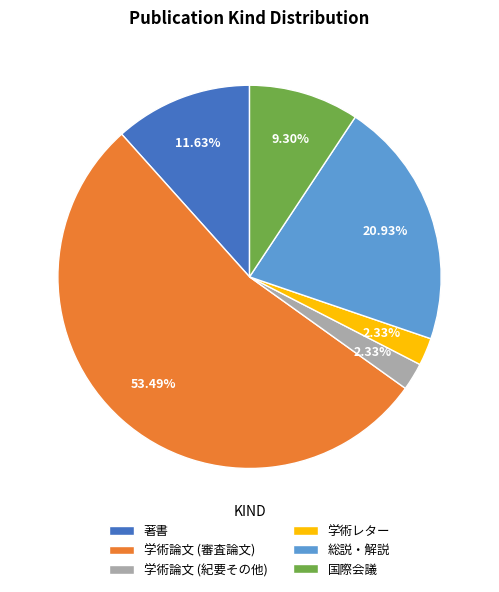

To the nearest percent, what is the difference between the largest and smallest slice percentages?

51%